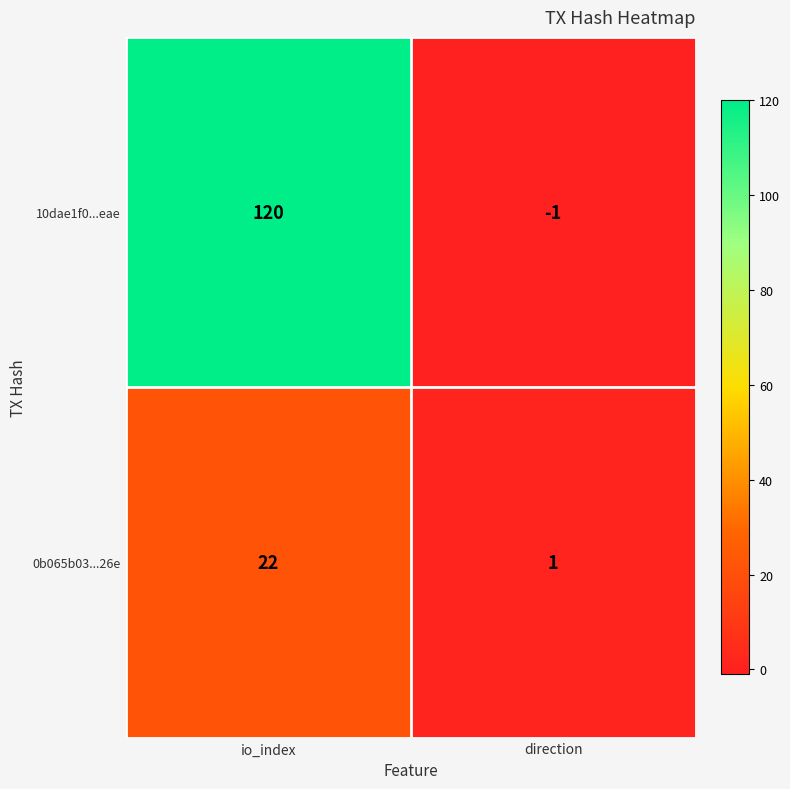

What is the sum of the 0b065b03...26e values at io_index and direction?

23